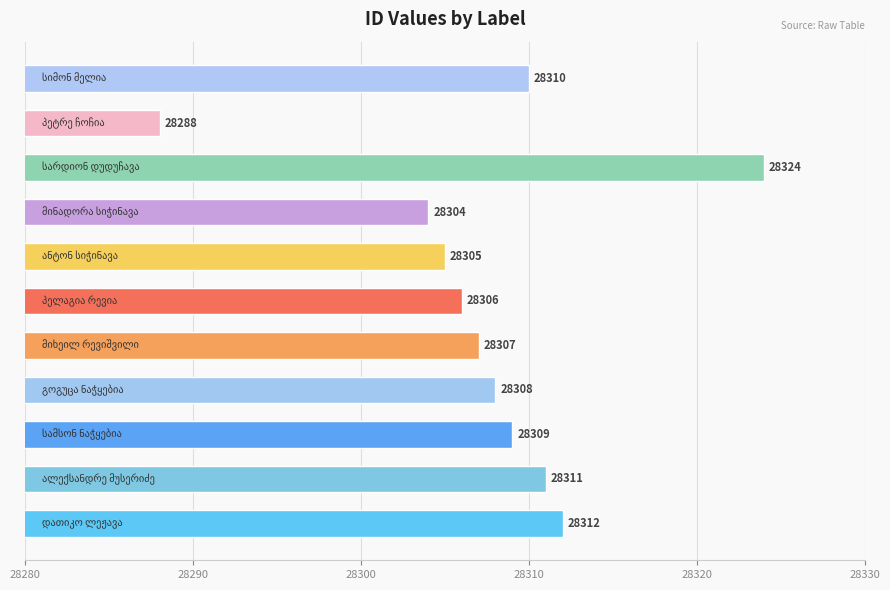

Reading bottom to top, what are all the values shown in this chart?

28312	28311	28309	28308	28307	28306	28305	28304	28324	28288	28310